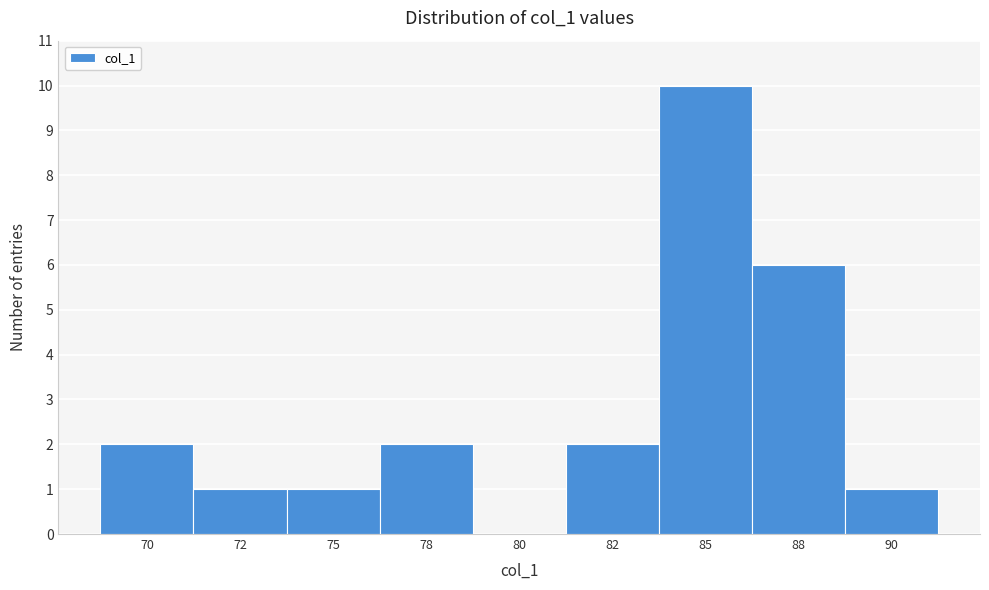

Reading right to left, transcribe all the data shown in this chart.

90=1	88=6	85=10	82=2	80=0	78=2	75=1	72=1	70=2